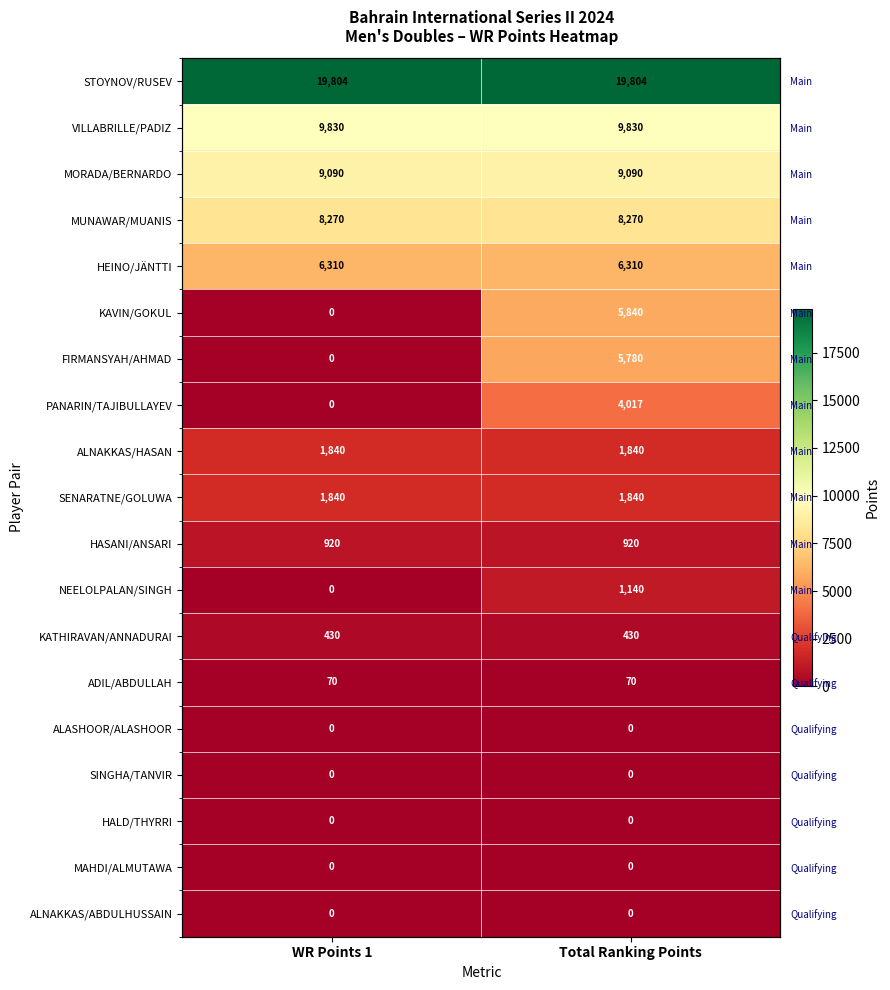

What is the spread (max minus min) of values at WR Points 1?

19804